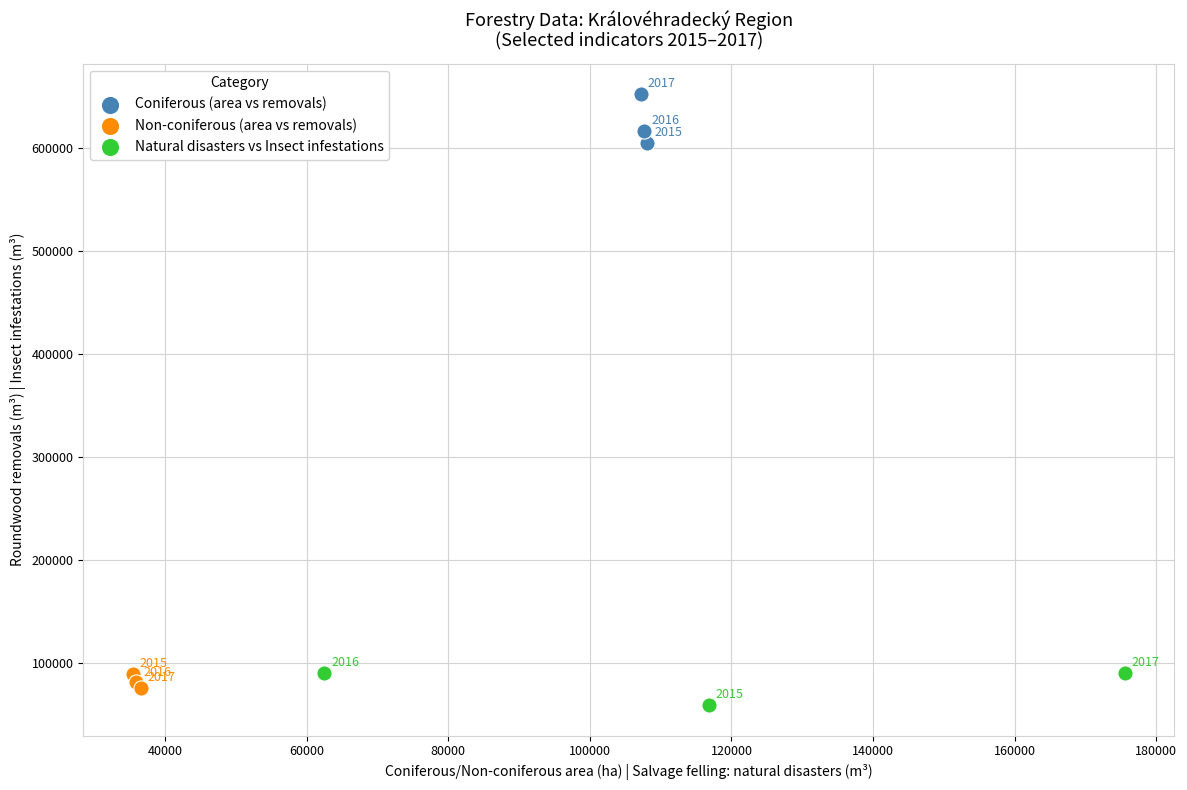

Which series has the widest spread of Y values?

Coniferous (area vs removals)